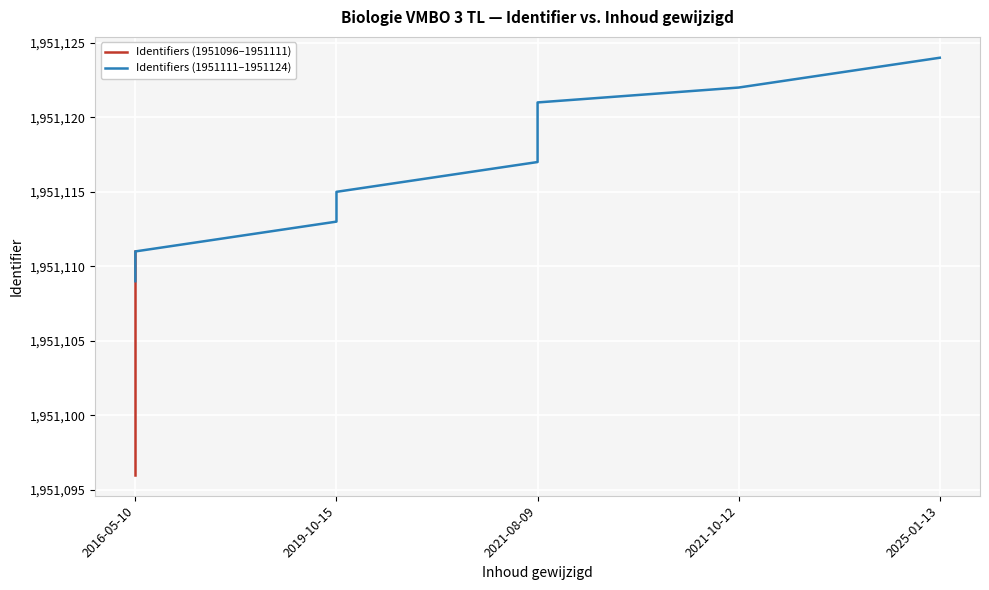

The value at 2021-08-09 is 1100318. True or false?

False